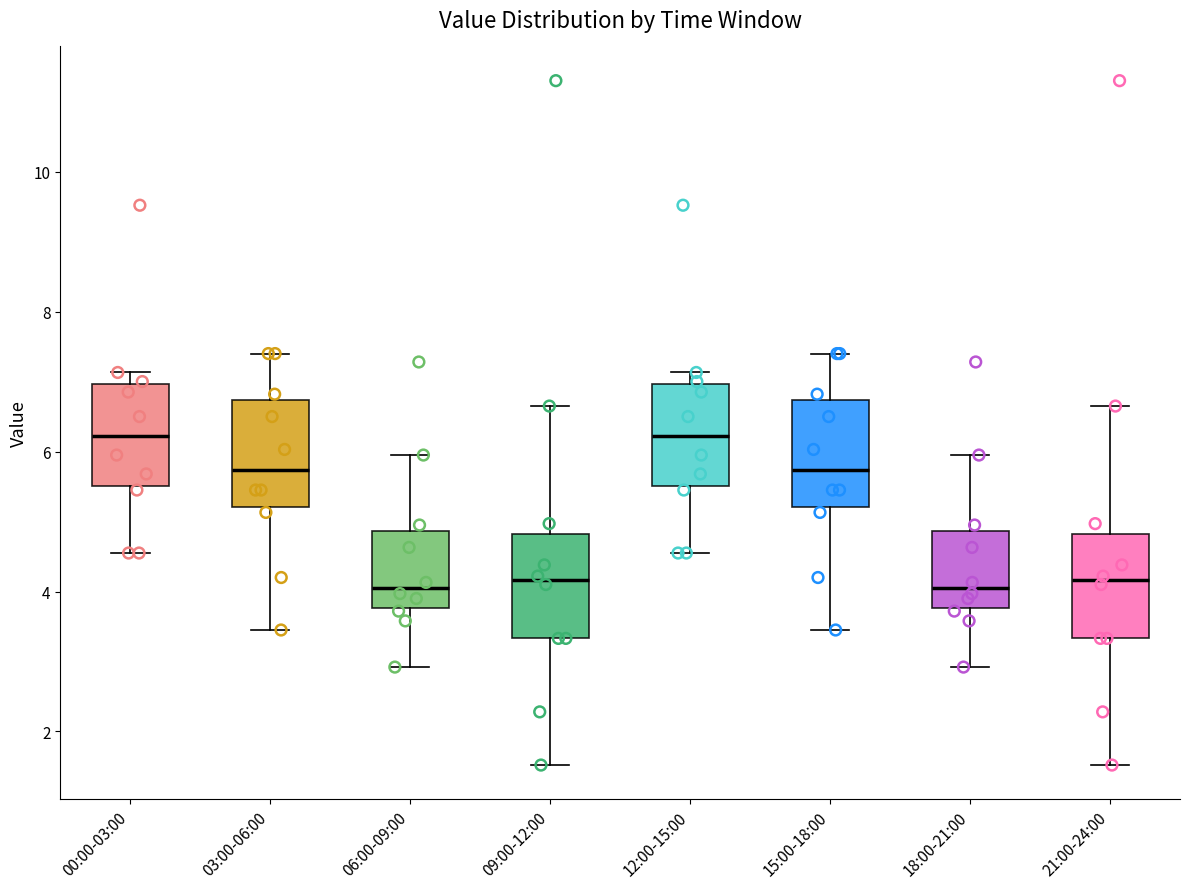

Reading left to right, transcribe this box plot: for each box, give where its median line is, the range the box spans, and where its two whiskers end, as read against the y-axis. The values are not printed on the chart, so give them approximately, as read against the axis.

00:00-03:00: median 6.2, box 5.6 to 7.0, whiskers 4.6 to 7.2
03:00-06:00: median 5.8, box 5.2 to 6.8, whiskers 3.4 to 7.4
06:00-09:00: median 4.0, box 3.8 to 4.8, whiskers 3.0 to 6.0
09:00-12:00: median 4.2, box 3.4 to 4.8, whiskers 1.6 to 6.6
12:00-15:00: median 6.2, box 5.6 to 7.0, whiskers 4.6 to 7.2
15:00-18:00: median 5.8, box 5.2 to 6.8, whiskers 3.4 to 7.4
18:00-21:00: median 4.0, box 3.8 to 4.8, whiskers 3.0 to 6.0
21:00-24:00: median 4.2, box 3.4 to 4.8, whiskers 1.6 to 6.6